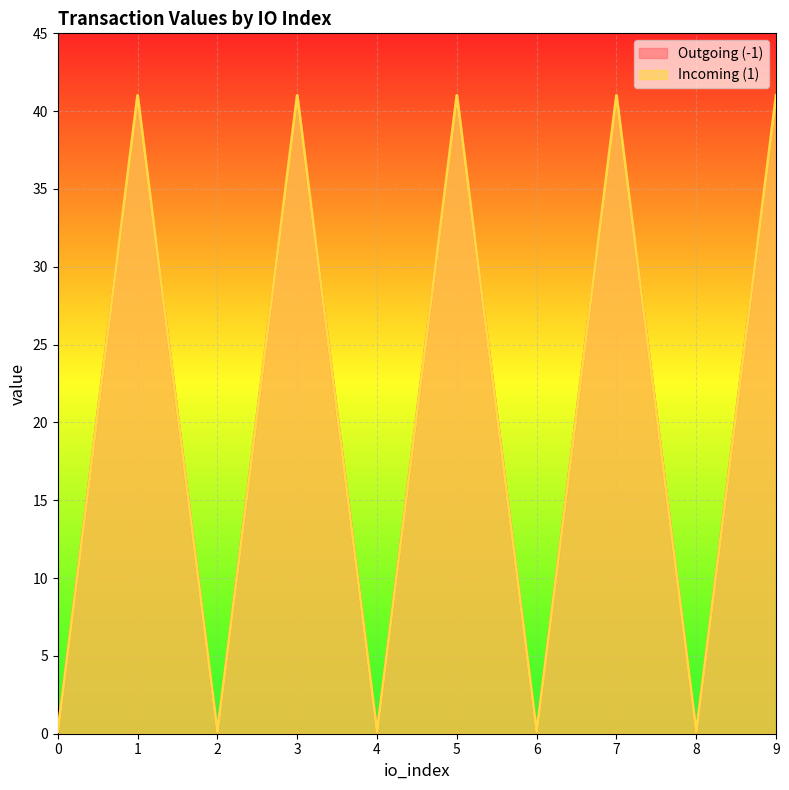

The value of Incoming (1) at 2 is 0.0. True or false?

False